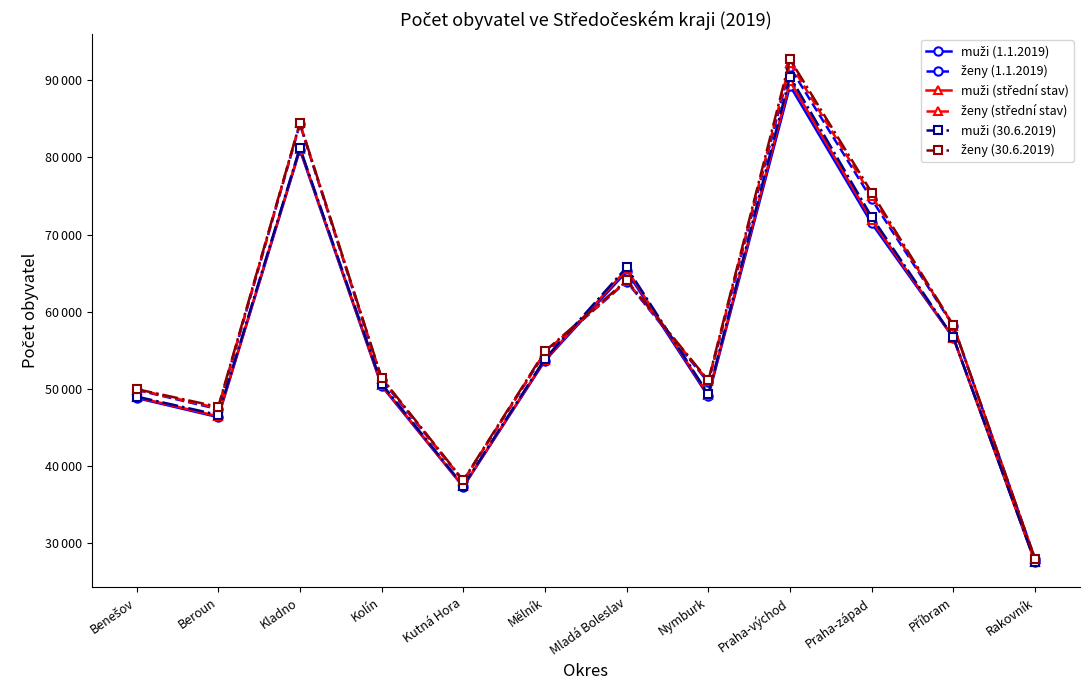

What is the greatest value displayed?

92703